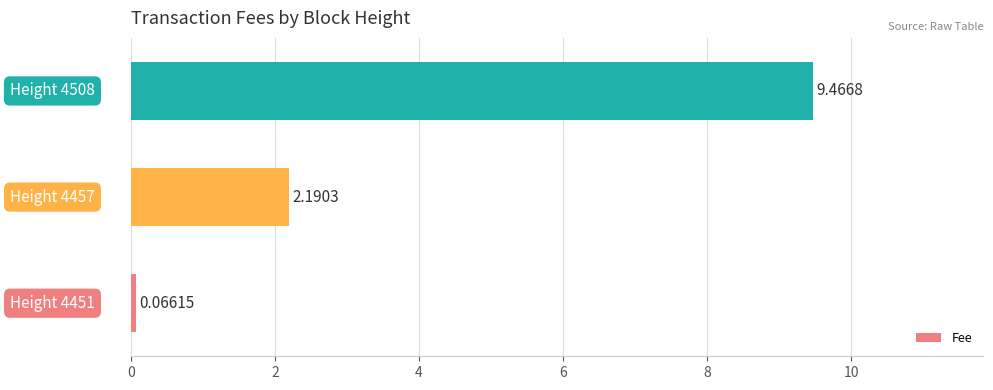

What is the sum of all values?

11.7